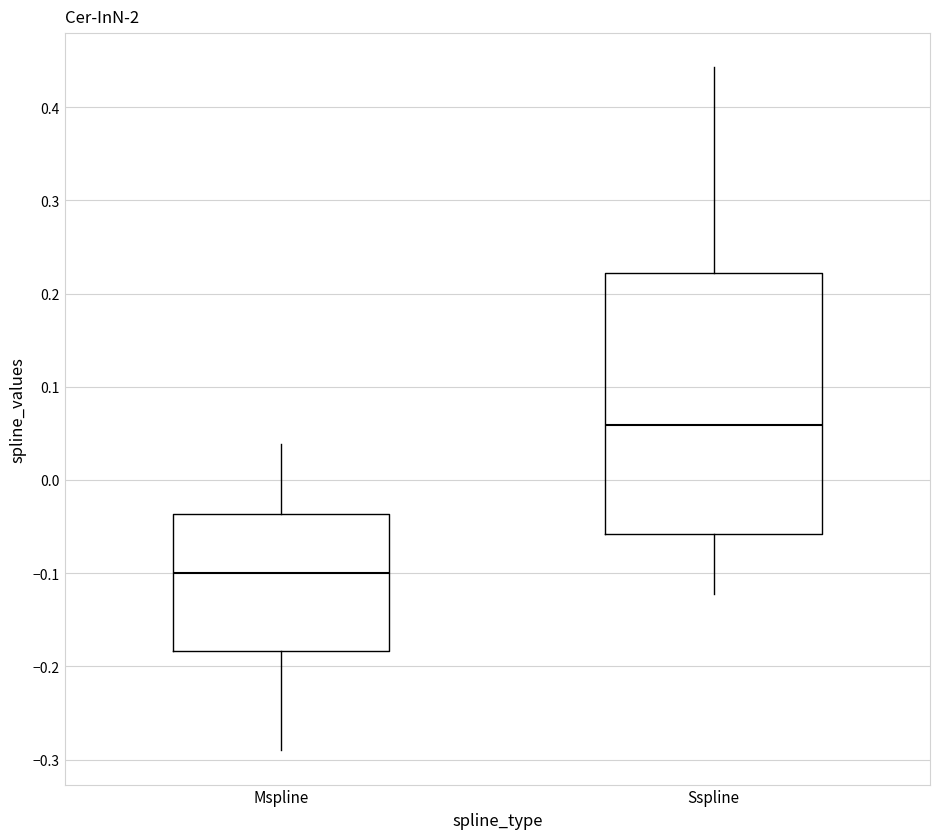

Which box's median line is the lowest?

Mspline